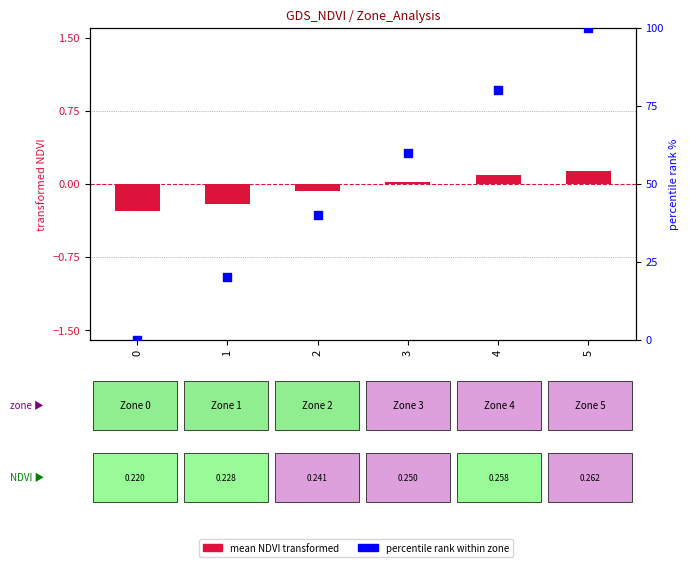

Which series has the largest total across all categories?

percentile rank within zone